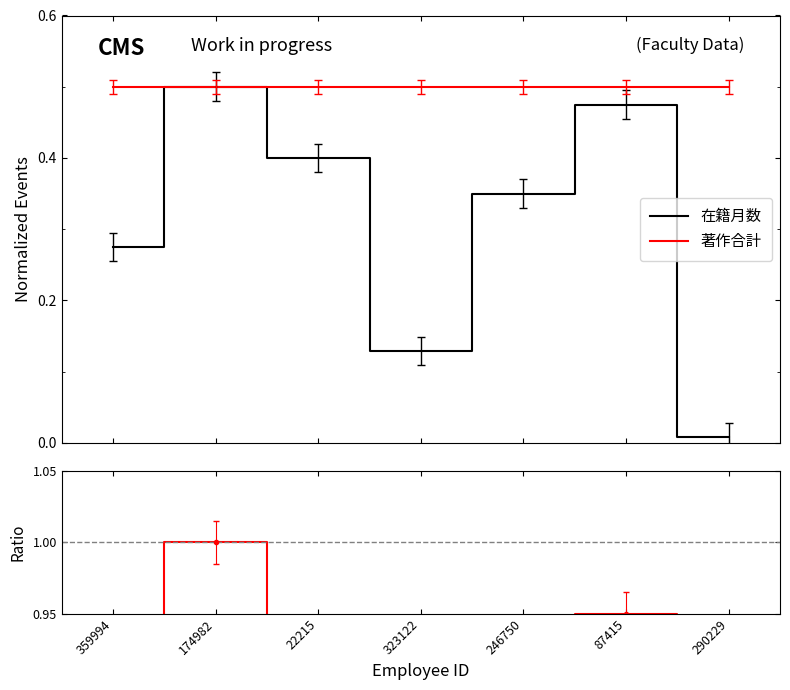

The value of 在籍月数 at 174982 is 0.2. True or false?

False